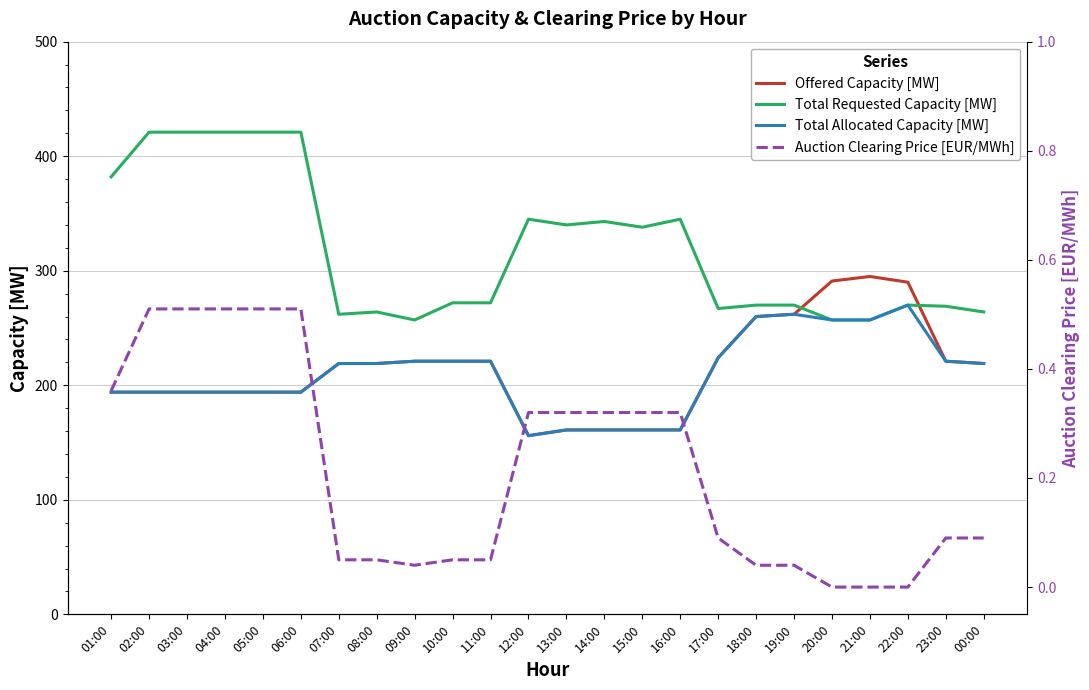

List the series in order of their peak value, highest first.

Total Requested Capacity [MW], Offered Capacity [MW], Total Allocated Capacity [MW], Auction Clearing Price [EUR/MWh]